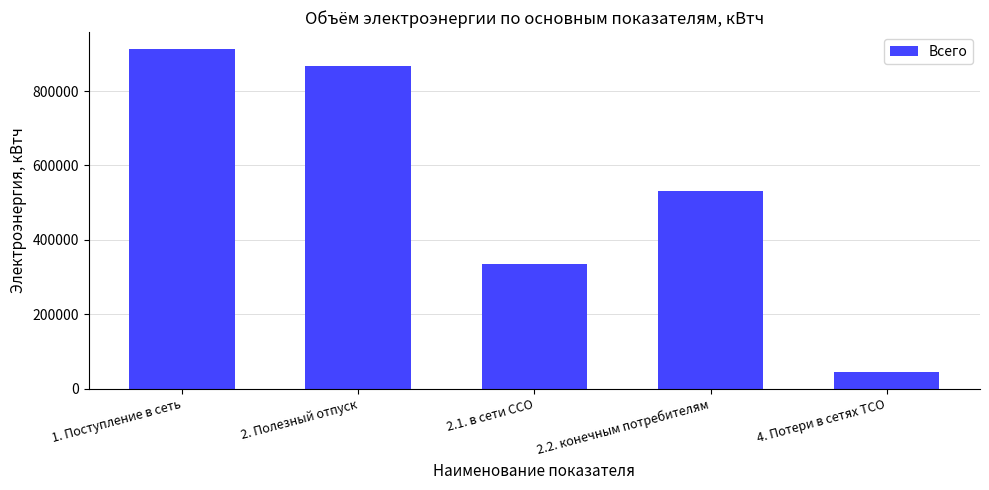

Reading left to right, what are all the values shown in this chart?

1. Поступление в сеть=912895	2. Полезный отпуск=868027	2.1. в сети ССО=335778	2.2. конечным потребителям=532249	4. Потери в сетях ТСО=44868